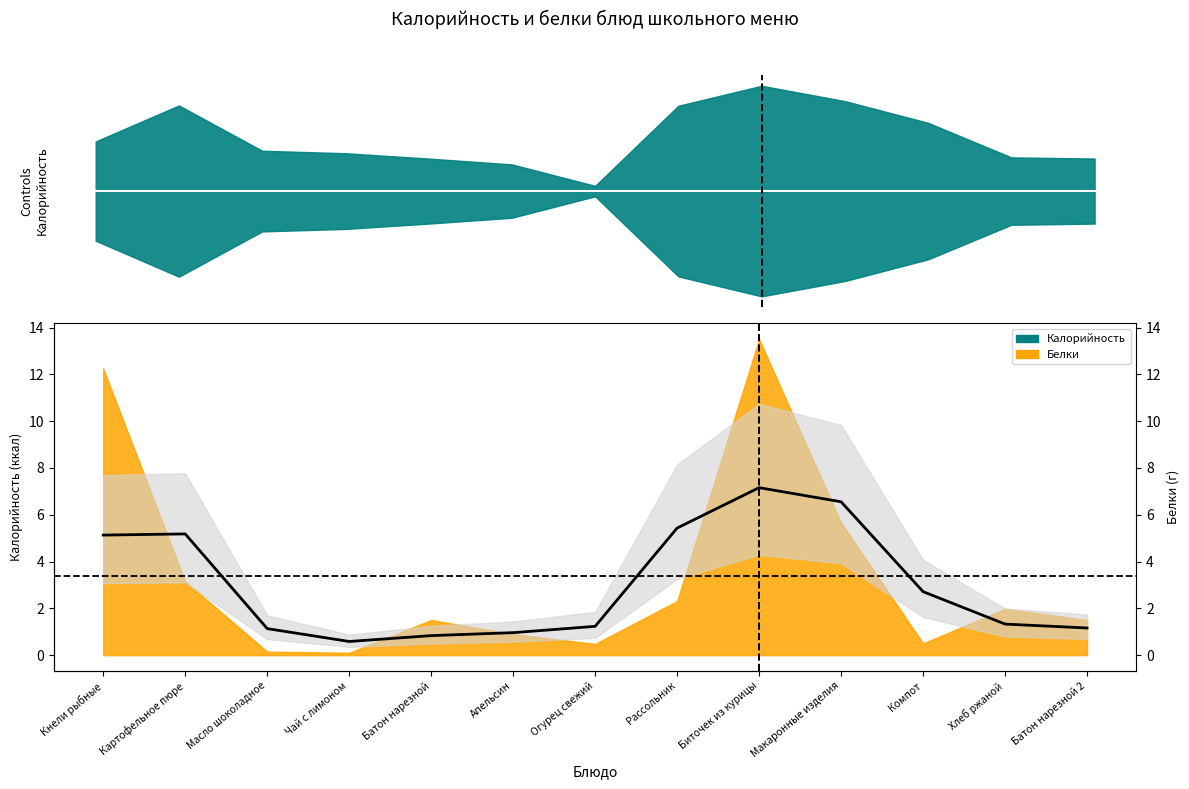

How many lines are shown in the chart?

1